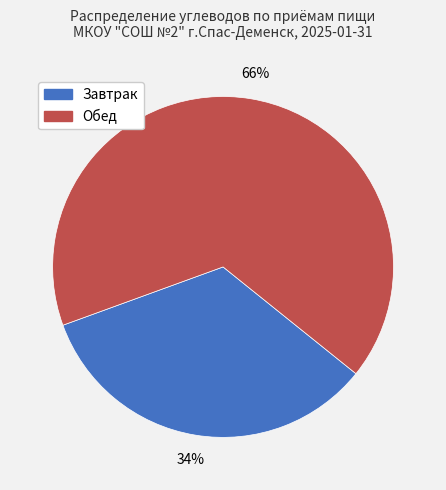

True or false: Обед accounts for 66% of the total.

True